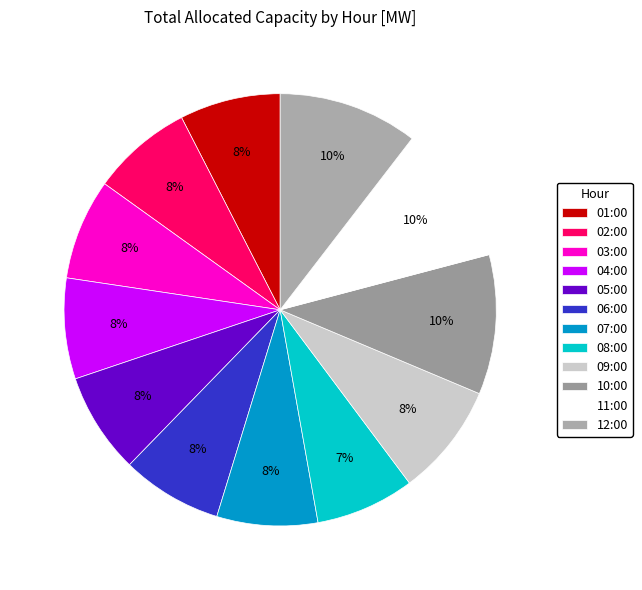

Count the number of slices in the pie.

12